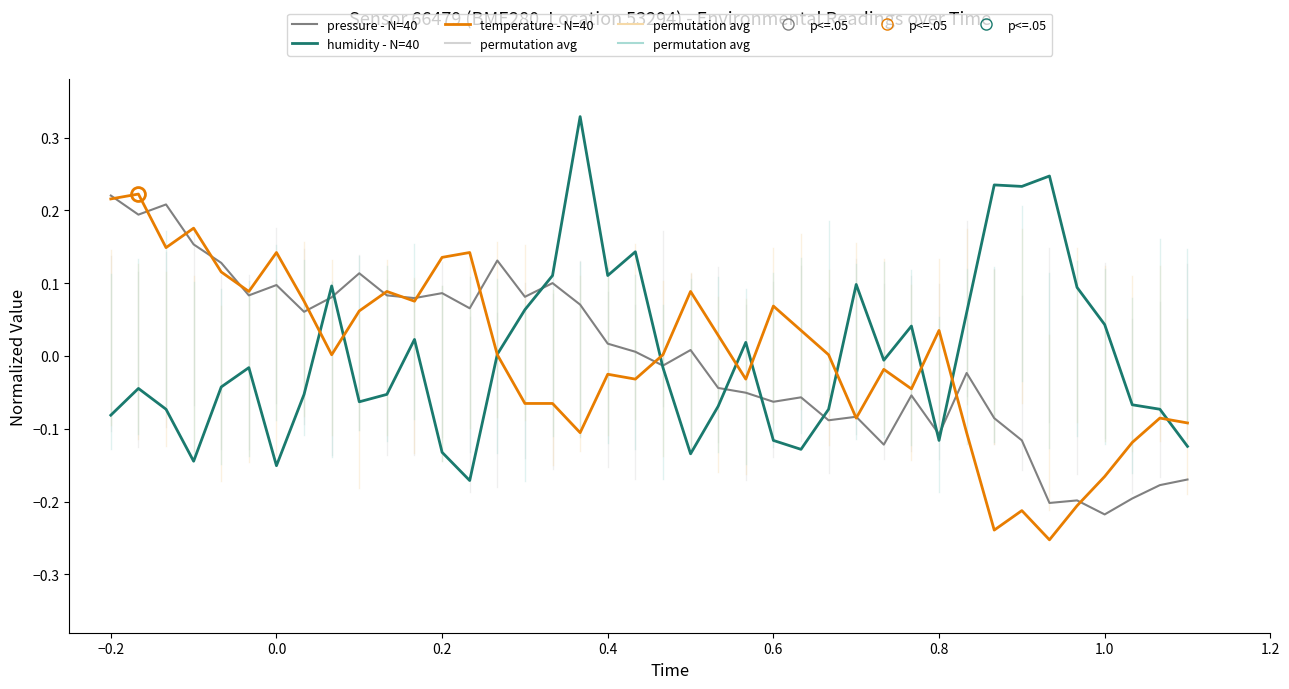

Is this an area chart (filled region under the line)?

No